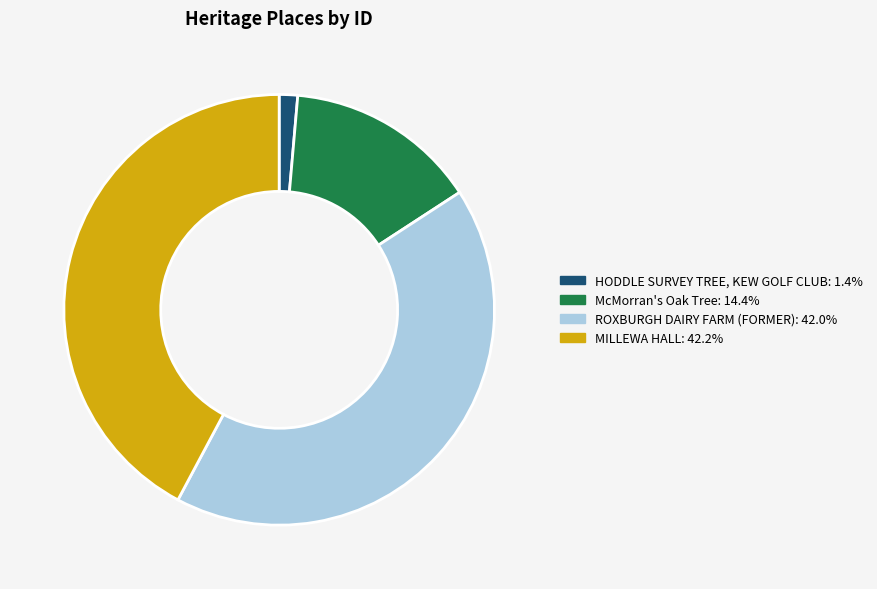

Does any single category account for the majority?

No